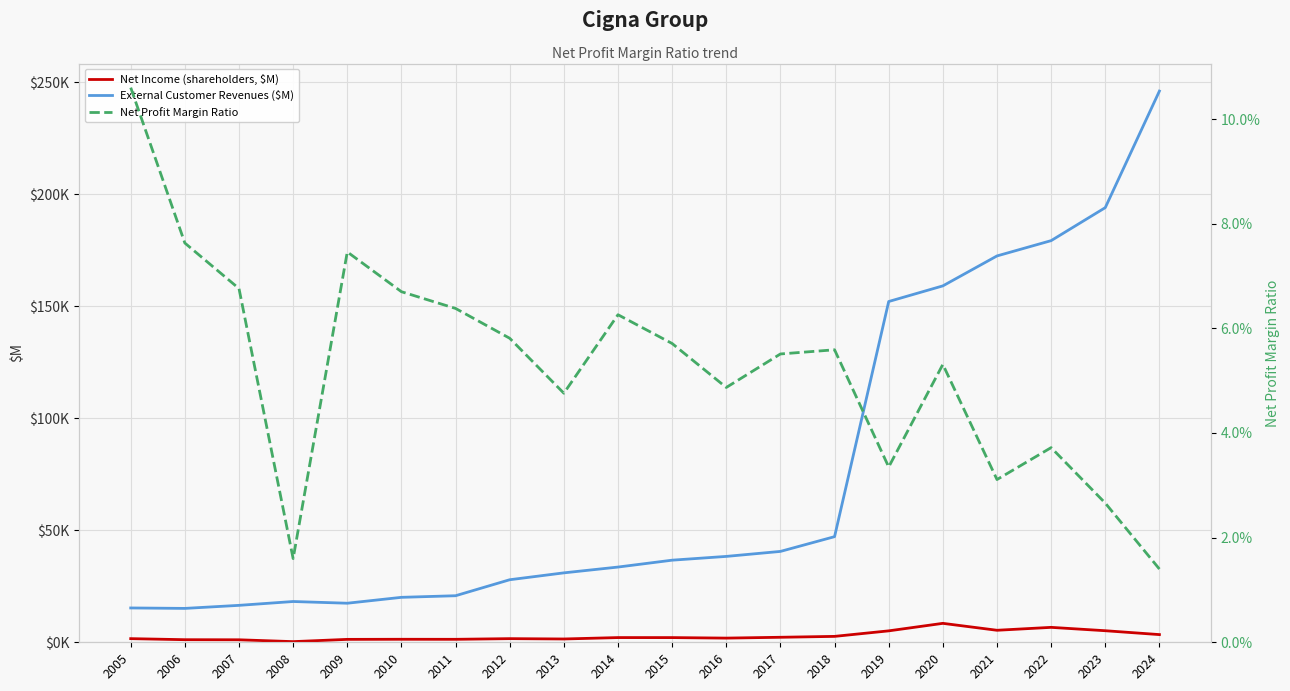

Is it true that External Customer Revenues ($M) equals 9091.9 at 2011?

False